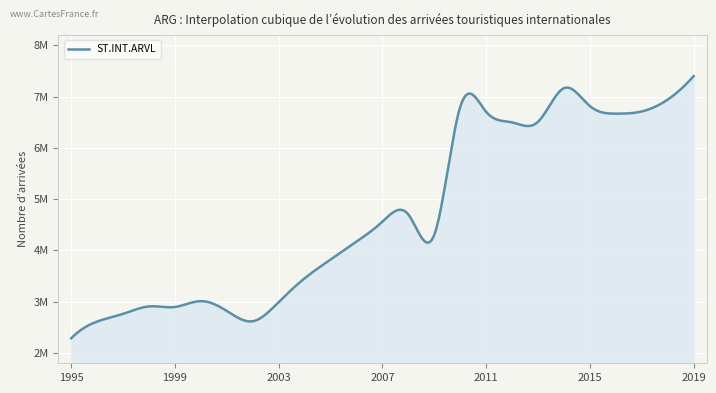

What is the difference between the maximum and minimum values?

5110000